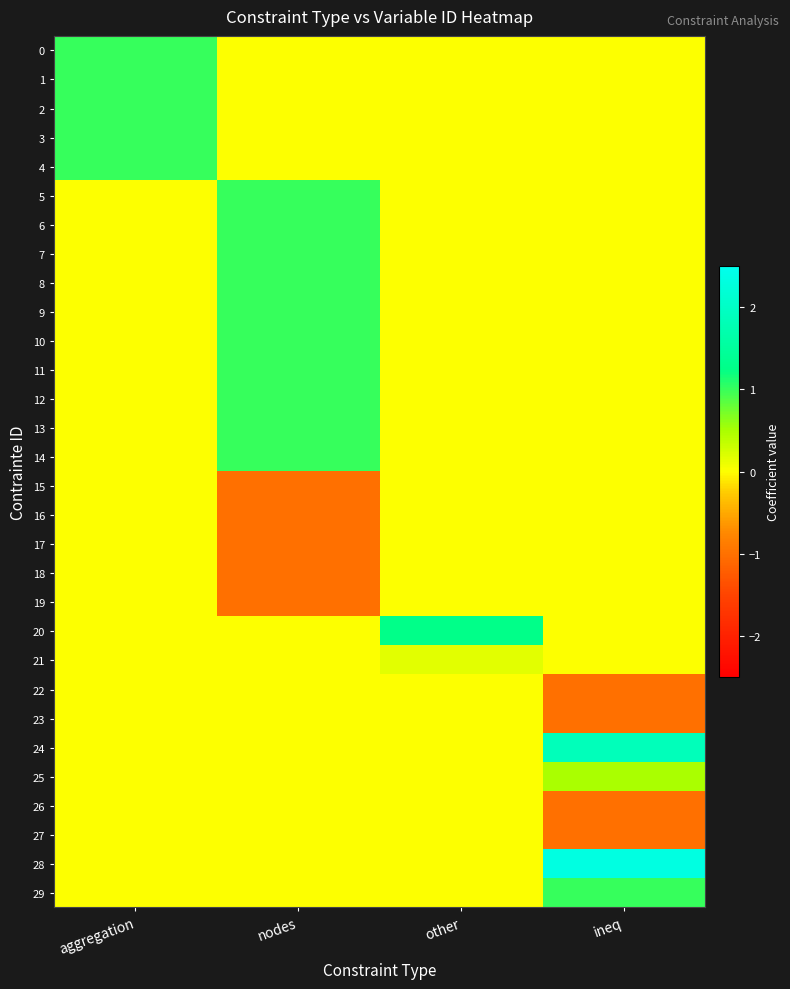

Rank the series by their maximum value, from highest to lowest.

28, 24, 20, 0, 1, 2, 3, 4, 5, 6, 7, 8, 9, 10, 11, 12, 13, 14, 29, 25, 21, 15, 16, 17, 18, 19, 22, 23, 26, 27